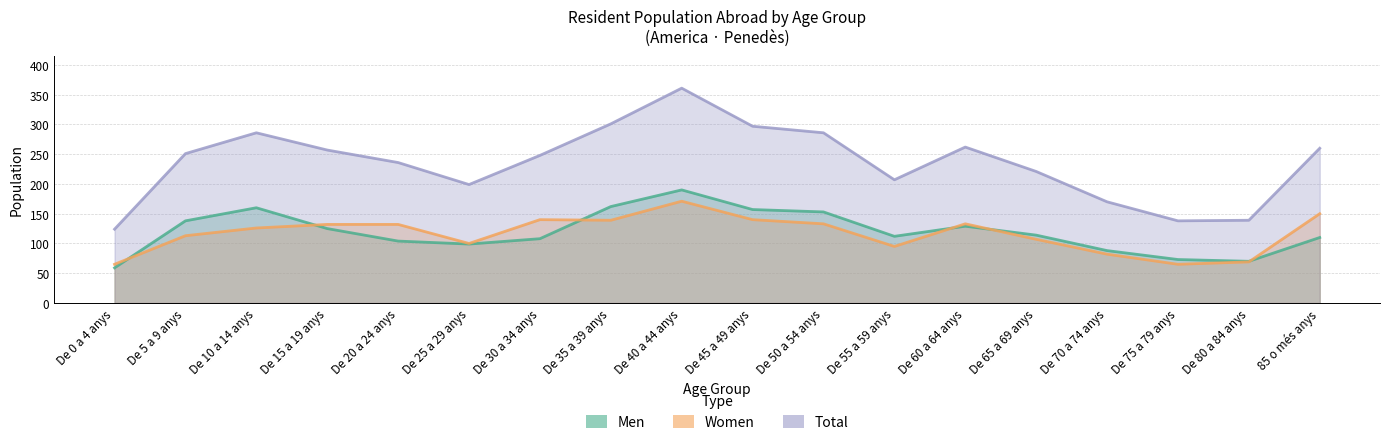

Reading left to right, transcribe all the data shown in this chart.

Men: De 0 a 4 anys=59	De 5 a 9 anys=138	De 10 a 14 anys=160	De 15 a 19 anys=125	De 20 a 24 anys=104	De 25 a 29 anys=99	De 30 a 34 anys=108	De 35 a 39 anys=162	De 40 a 44 anys=190	De 45 a 49 anys=157	De 50 a 54 anys=153	De 55 a 59 anys=112	De 60 a 64 anys=129	De 65 a 69 anys=114	De 70 a 74 anys=88	De 75 a 79 anys=73	De 80 a 84 anys=70	85 o més anys=110
Women: De 0 a 4 anys=65	De 5 a 9 anys=113	De 10 a 14 anys=126	De 15 a 19 anys=132	De 20 a 24 anys=132	De 25 a 29 anys=100	De 30 a 34 anys=140	De 35 a 39 anys=139	De 40 a 44 anys=171	De 45 a 49 anys=140	De 50 a 54 anys=133	De 55 a 59 anys=95	De 60 a 64 anys=133	De 65 a 69 anys=107	De 70 a 74 anys=82	De 75 a 79 anys=65	De 80 a 84 anys=69	85 o més anys=150
Total: De 0 a 4 anys=124	De 5 a 9 anys=251	De 10 a 14 anys=286	De 15 a 19 anys=257	De 20 a 24 anys=236	De 25 a 29 anys=199	De 30 a 34 anys=248	De 35 a 39 anys=301	De 40 a 44 anys=361	De 45 a 49 anys=297	De 50 a 54 anys=286	De 55 a 59 anys=207	De 60 a 64 anys=262	De 65 a 69 anys=221	De 70 a 74 anys=170	De 75 a 79 anys=138	De 80 a 84 anys=139	85 o més anys=260